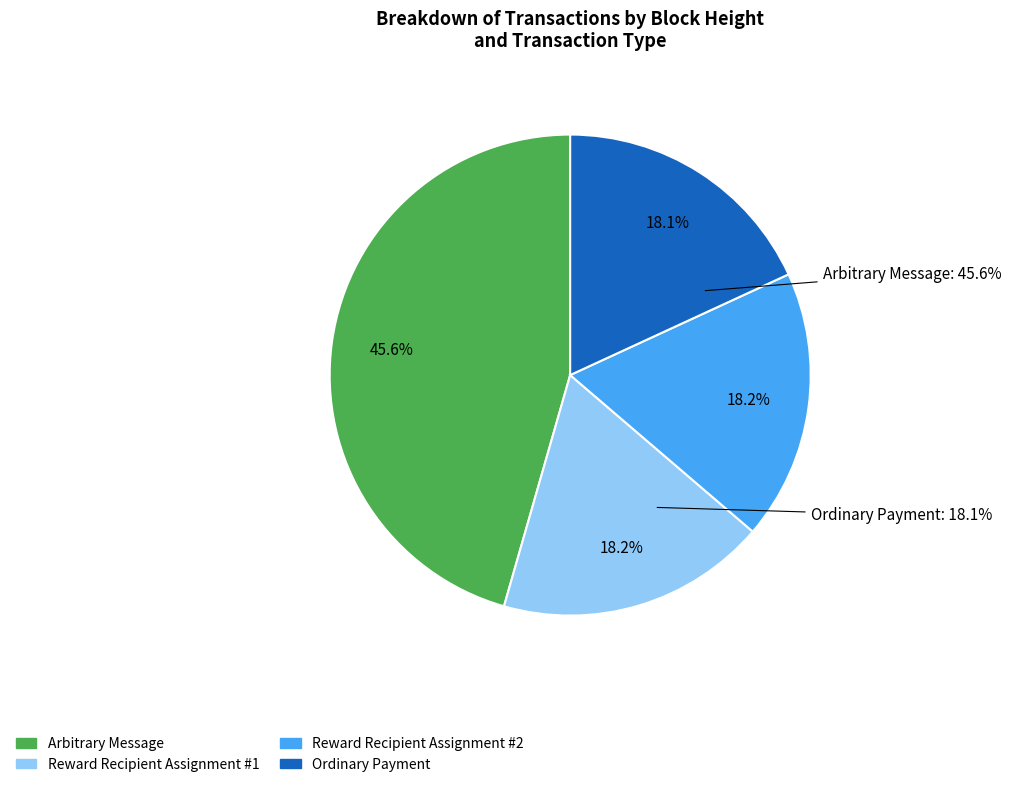

To the nearest percent, what is the difference between the largest and smallest slice percentages?

27%